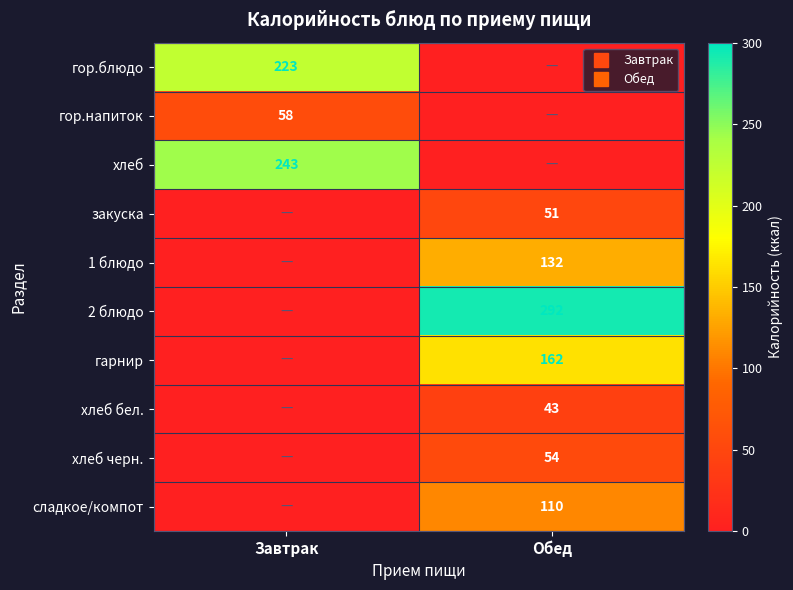

The value of сладкое/компот at Завтрак is 0.0. True or false?

True